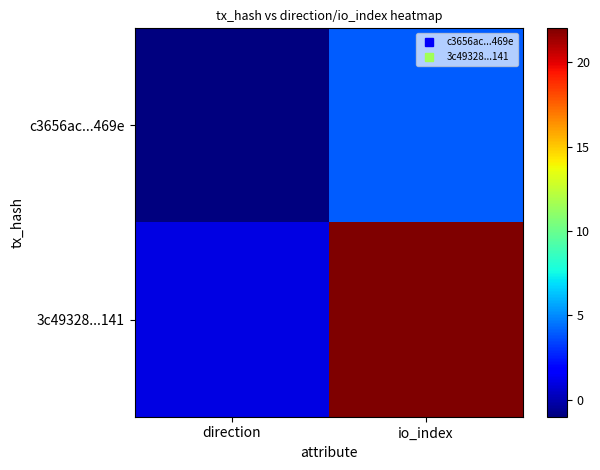

Reading right to left, list all the values displayed in this chart.

c3656ac...469e: io_index=4	direction=-1
3c49328...141: io_index=22	direction=1